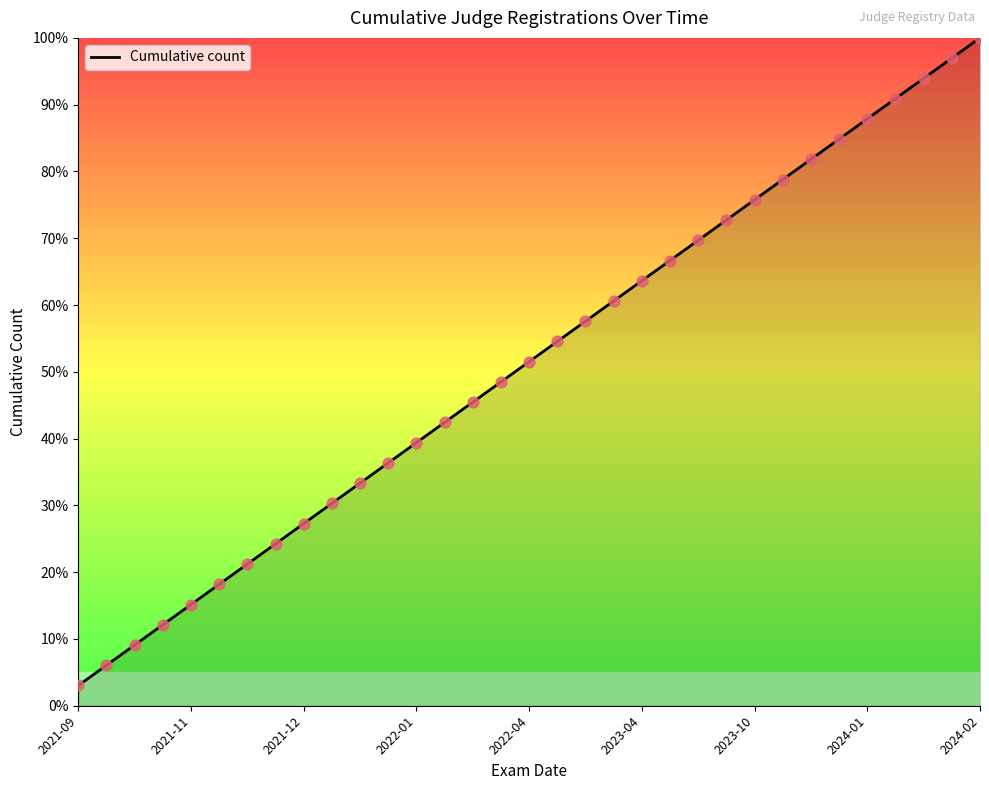

What is the smallest value displayed?

3.0